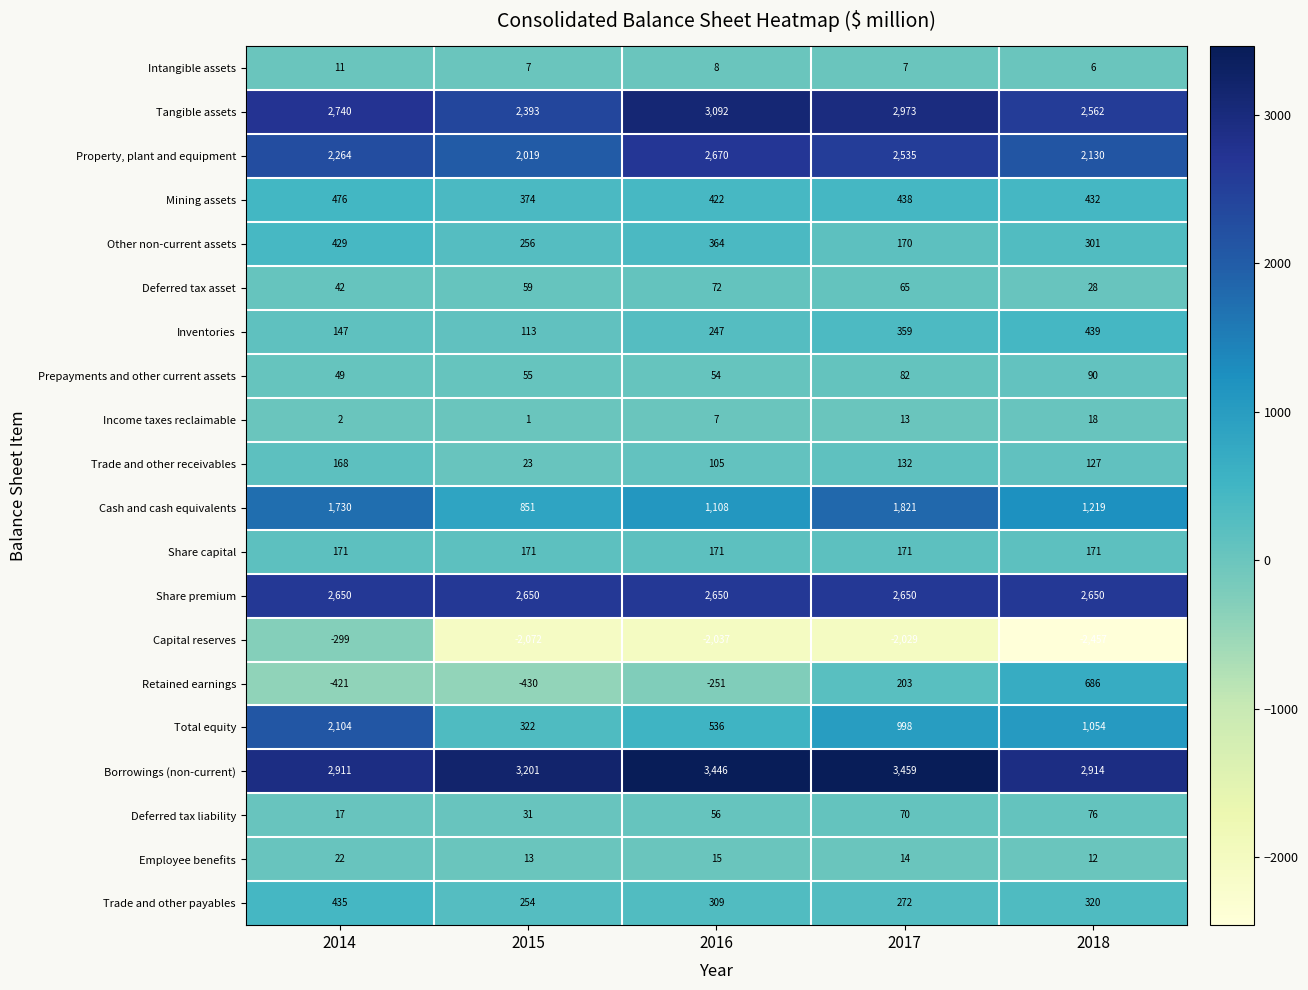

What is the minimum value shown in the chart?

-2457